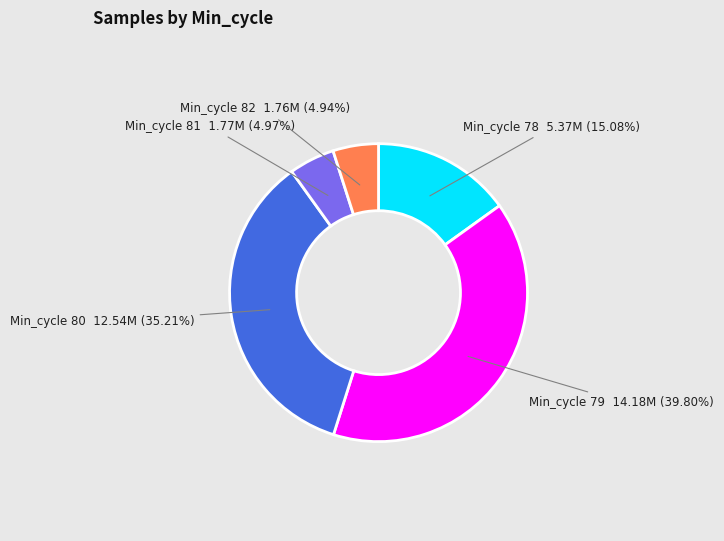

Is there a majority slice in this chart?

No